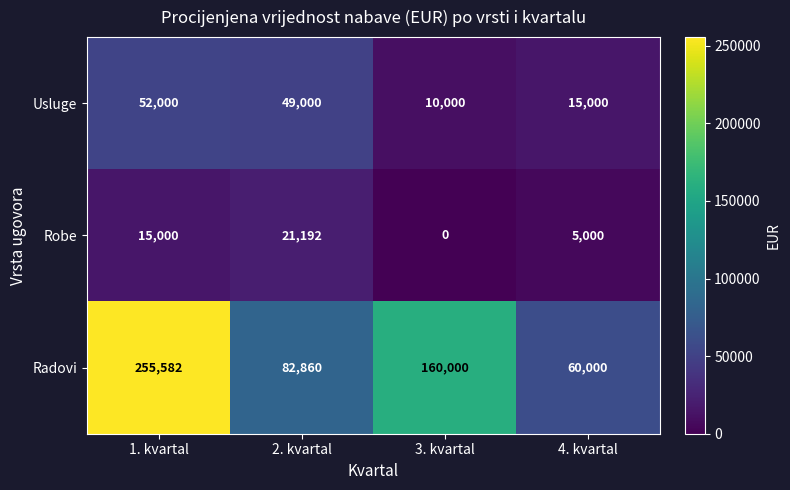

What is the difference between the maximum and minimum values in the Radovi series?

195582